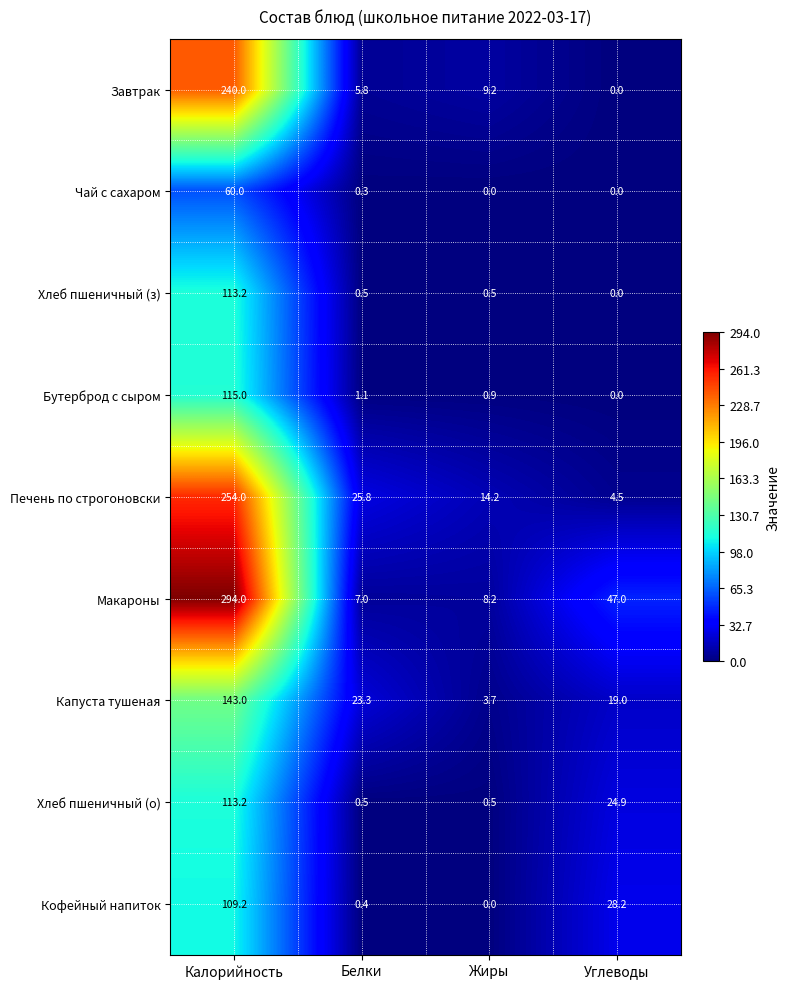

What is the difference between the Печень по строгоновски values at Калорийность and Жиры?

239.8